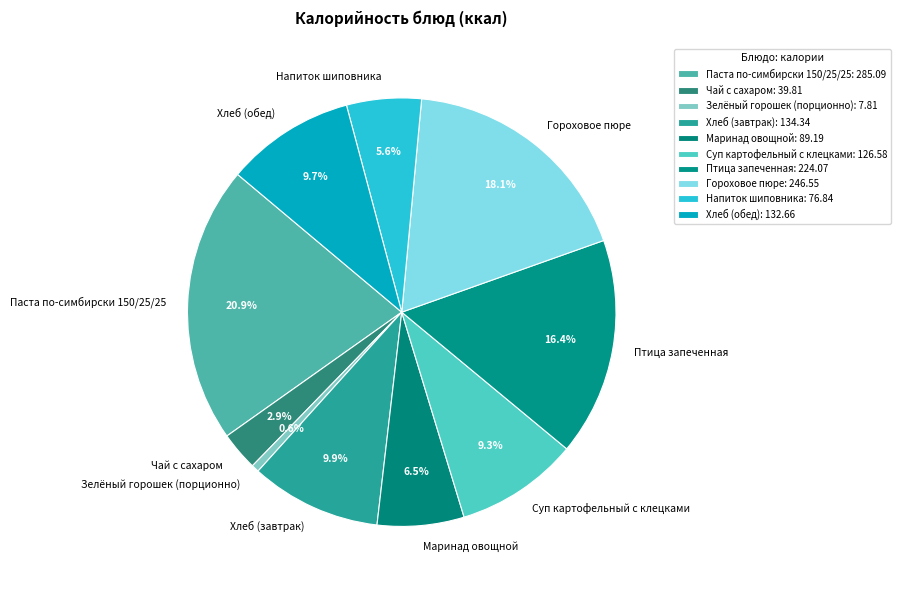

Does any single category account for the majority?

No